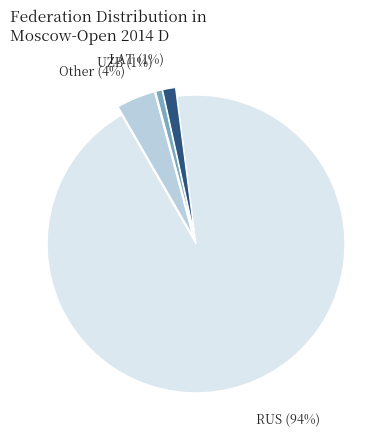

Is there any slice that represents more than half of the pie?

Yes